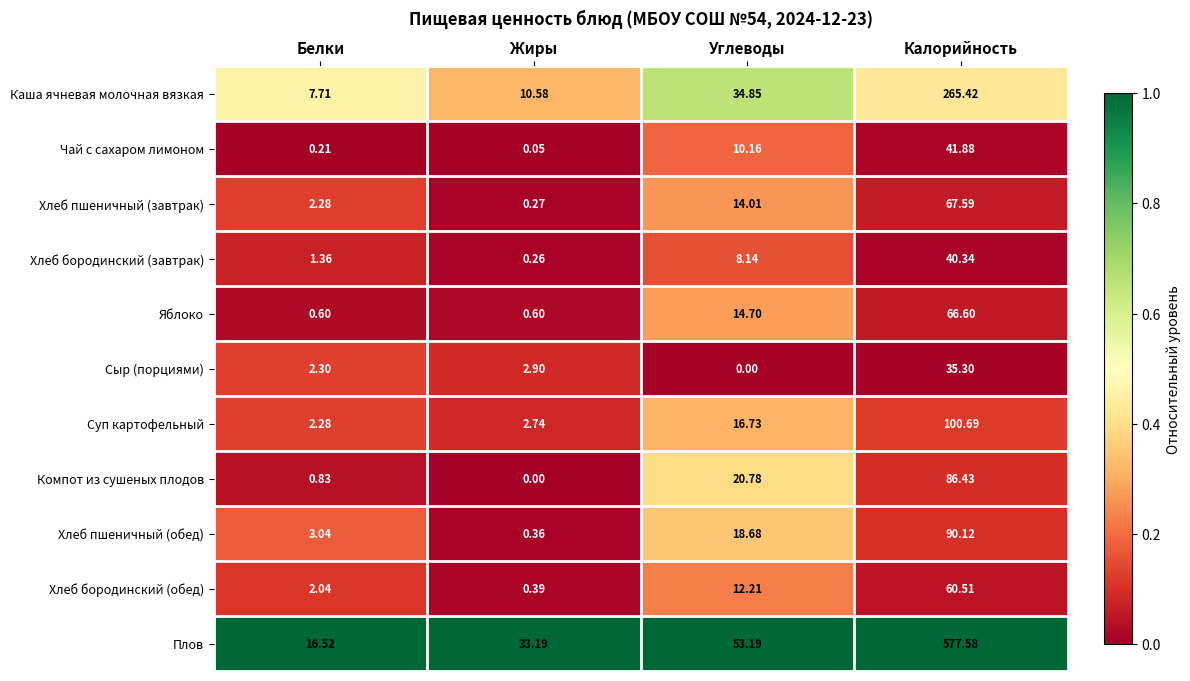

List the series in order of their peak value, lowest first.

Сыр (порциями), Хлеб бородинский (завтрак), Чай с сахаром лимоном, Хлеб бородинский (обед), Яблоко, Хлеб пшеничный (завтрак), Компот из сушеных плодов, Хлеб пшеничный (обед), Суп картофельный, Каша ячневая молочная вязкая, Плов